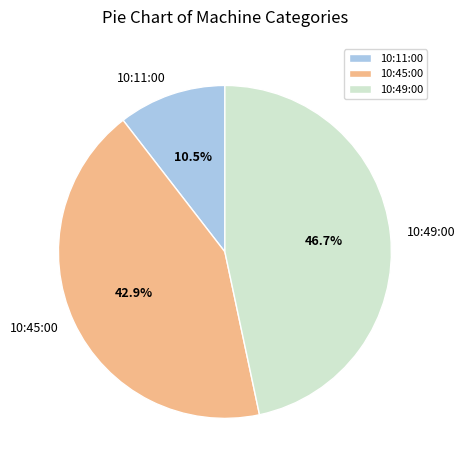

Which category has the biggest portion of the pie?

10:49:00